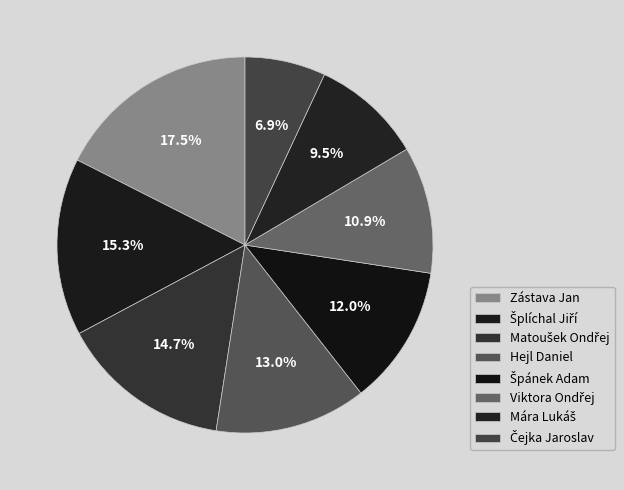

Count the number of slices in the pie.

8